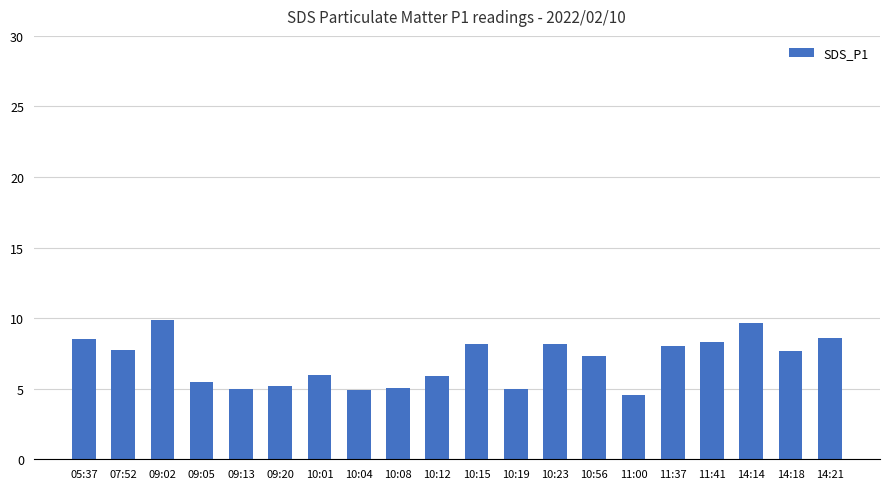

What is the approximate value at 10:19?

5.0